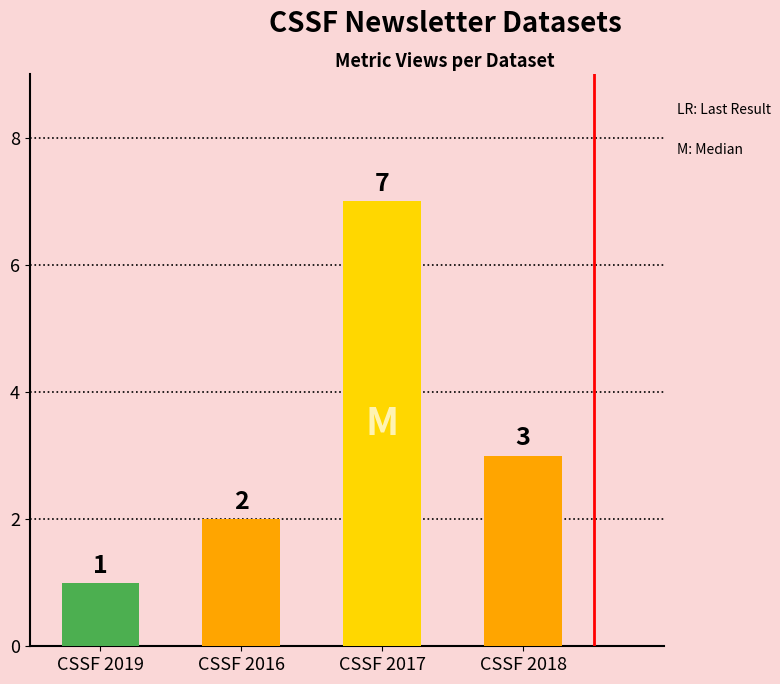

How many data points does each series have?

4